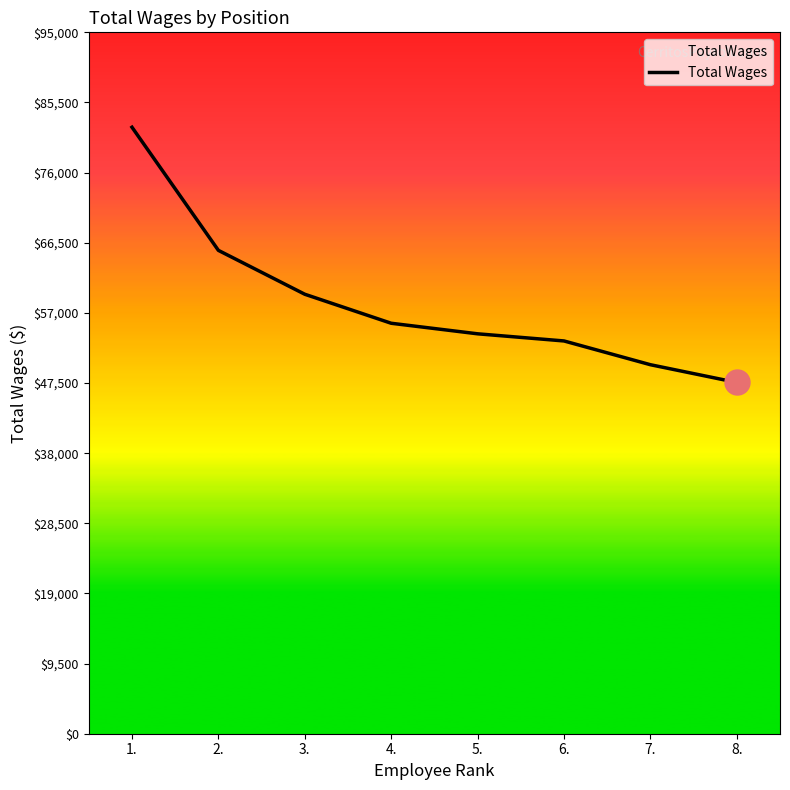

Reading left to right, extract all data points from this chart.

1.=82148	2.=65469	3.=59526	4.=55596	5.=54167	6.=53199	7.=49981	8.=47574